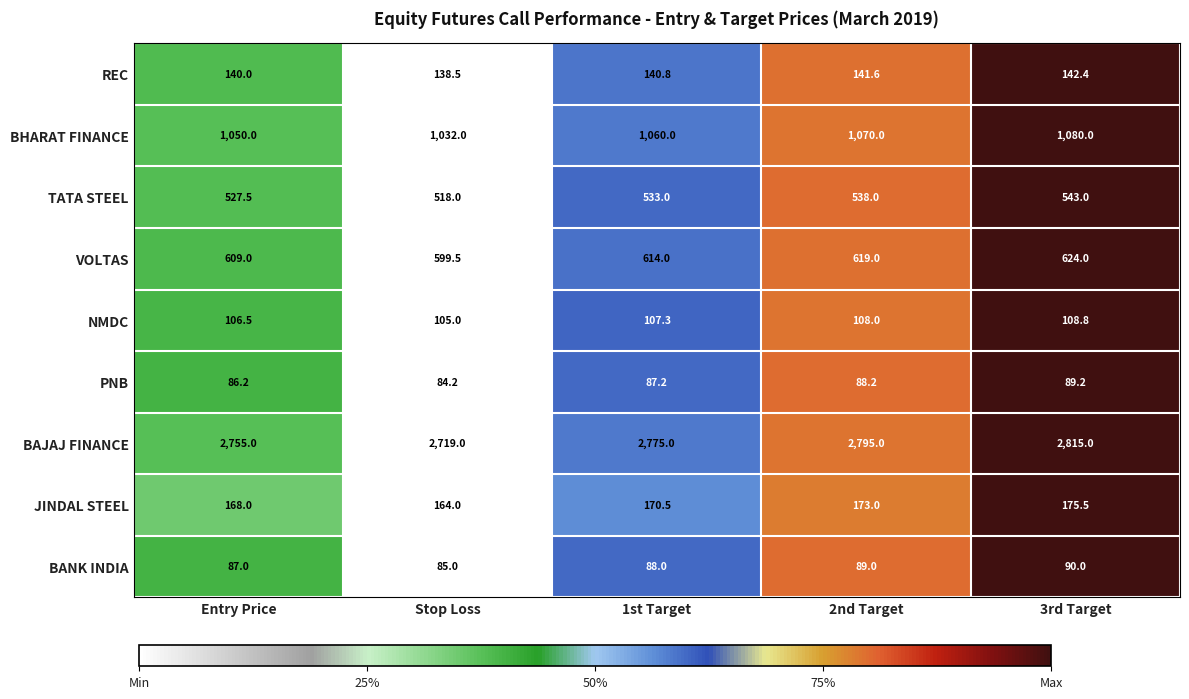

Rank the series at 3rd Target from highest to lowest value.

BAJAJ FINANCE, BHARAT FINANCE, VOLTAS, TATA STEEL, JINDAL STEEL, REC, NMDC, BANK INDIA, PNB